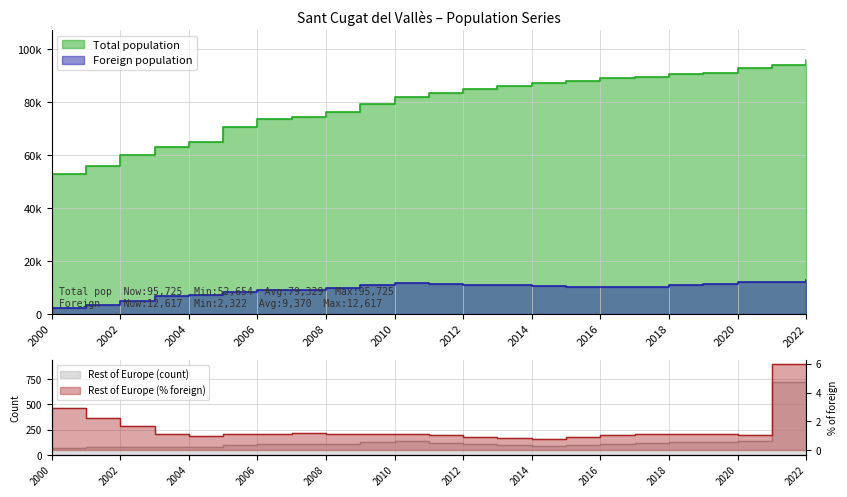

What is the difference between the maximum and minimum values in the Rest of Europe (% foreign) series?

5.2